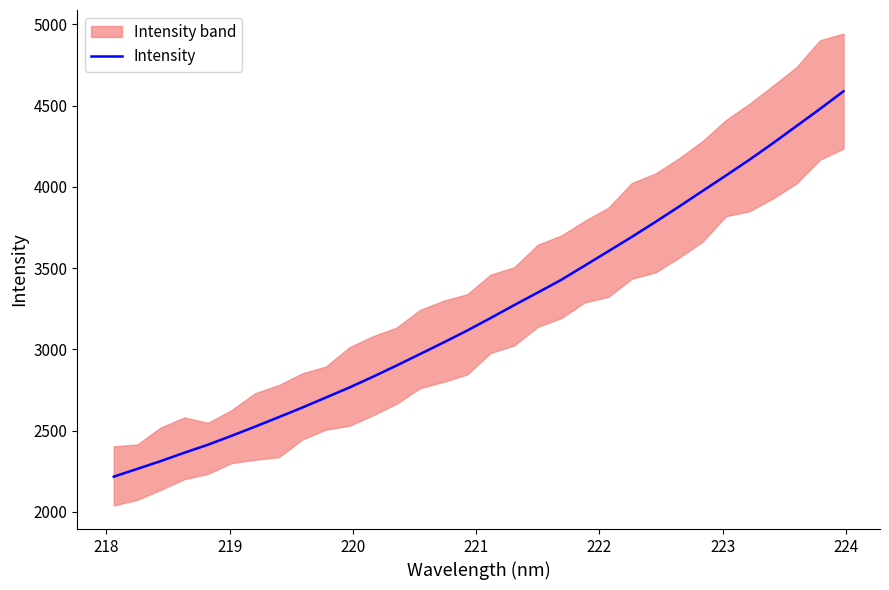

What is the maximum value for Intensity?

4588.9